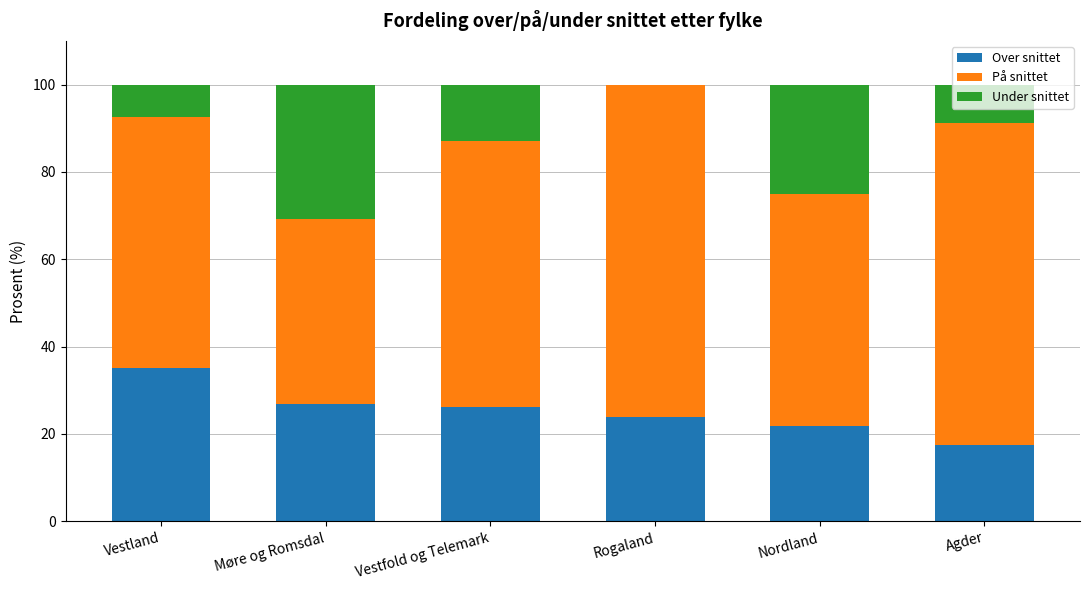

What is the total value across all series at Agder?

100.0